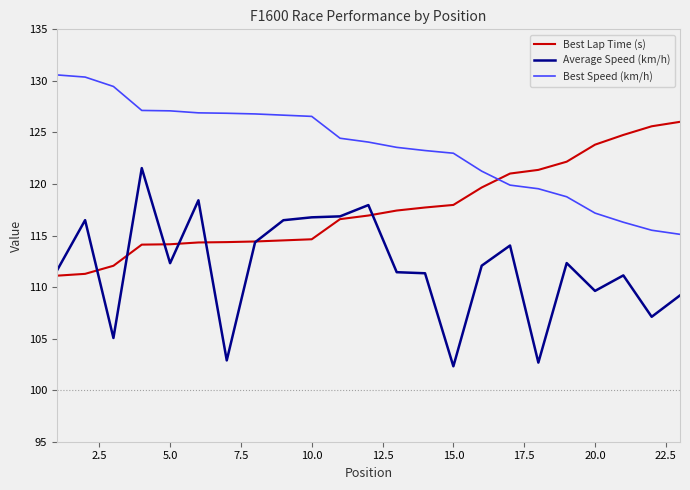

Which series has the largest range (max minus min)?

Average Speed (km/h)